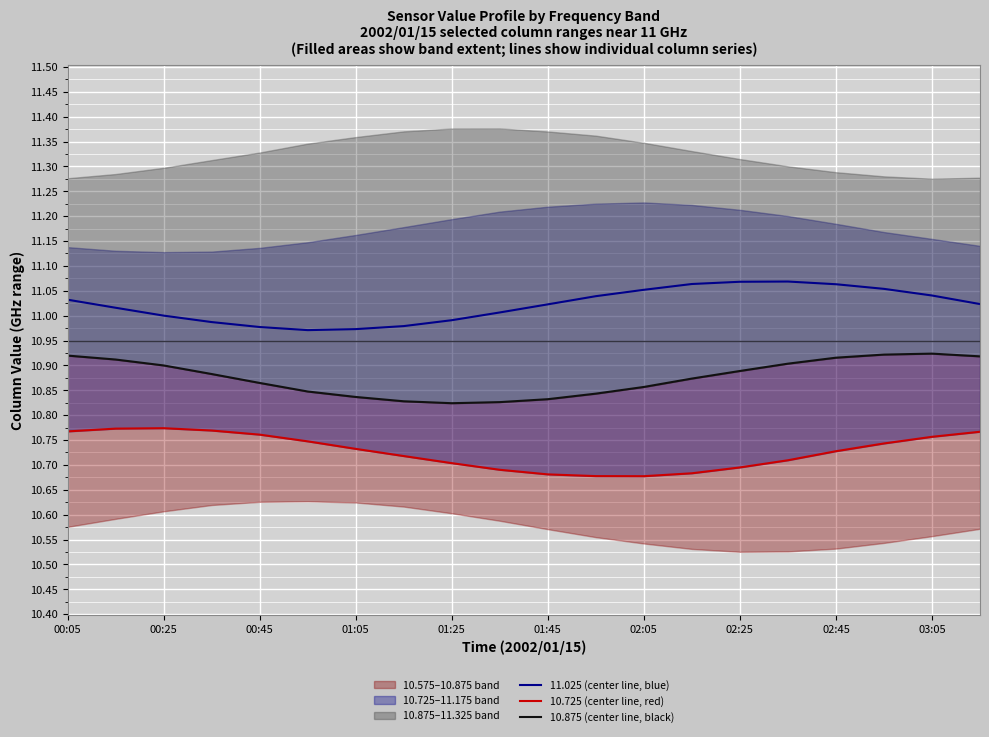

True or false: 10.875 (center line, black) and 10.725 (center line, red) intersect in this chart.

False